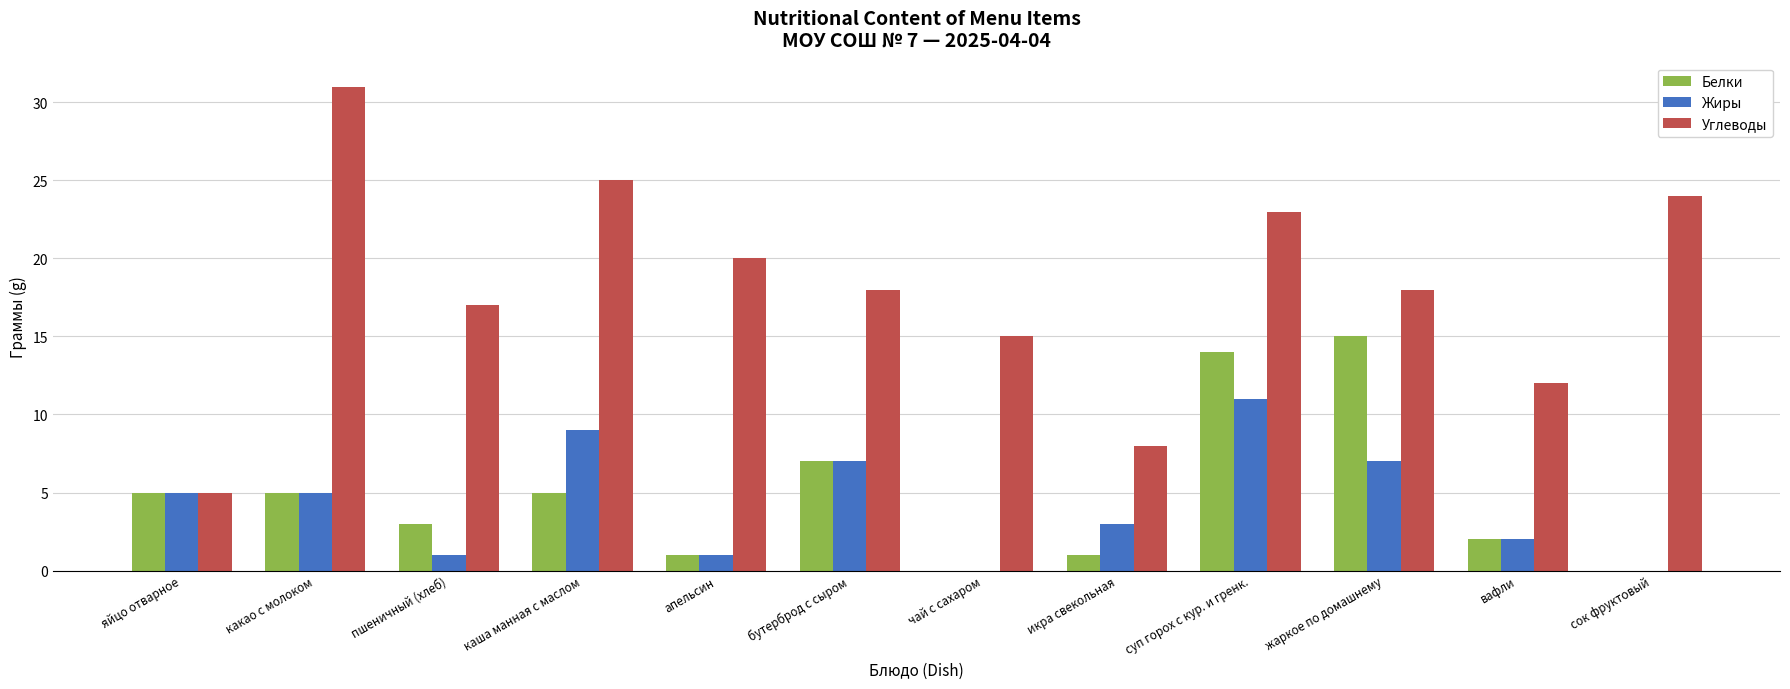

What value does the Белки series have at бутерброд с сыром?

7